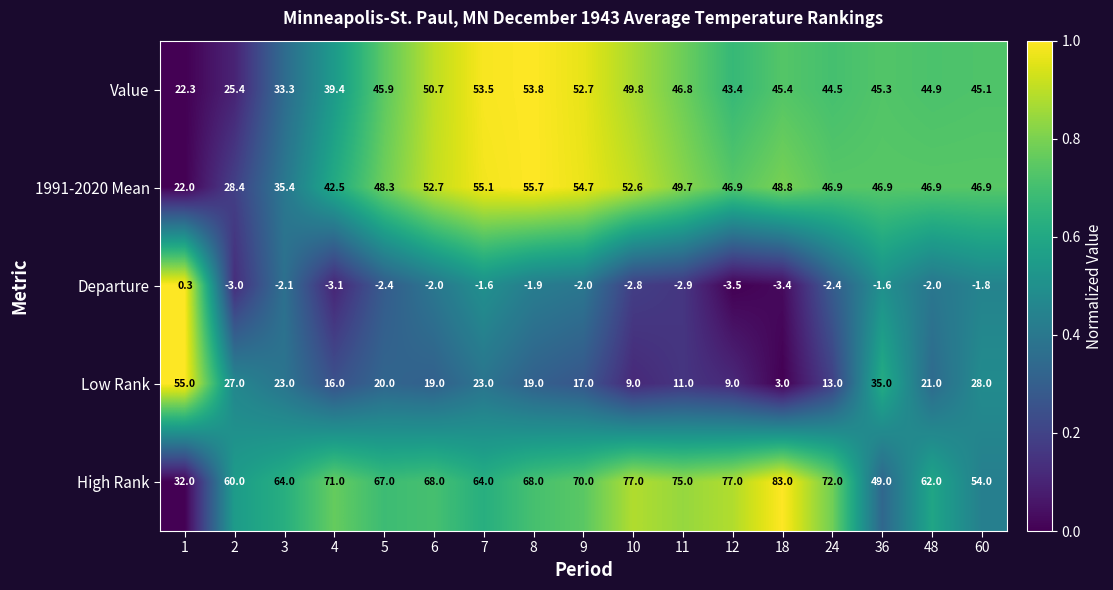

Rank the series by their maximum value, from highest to lowest.

High Rank, 1991-2020 Mean, Low Rank, Value, Departure